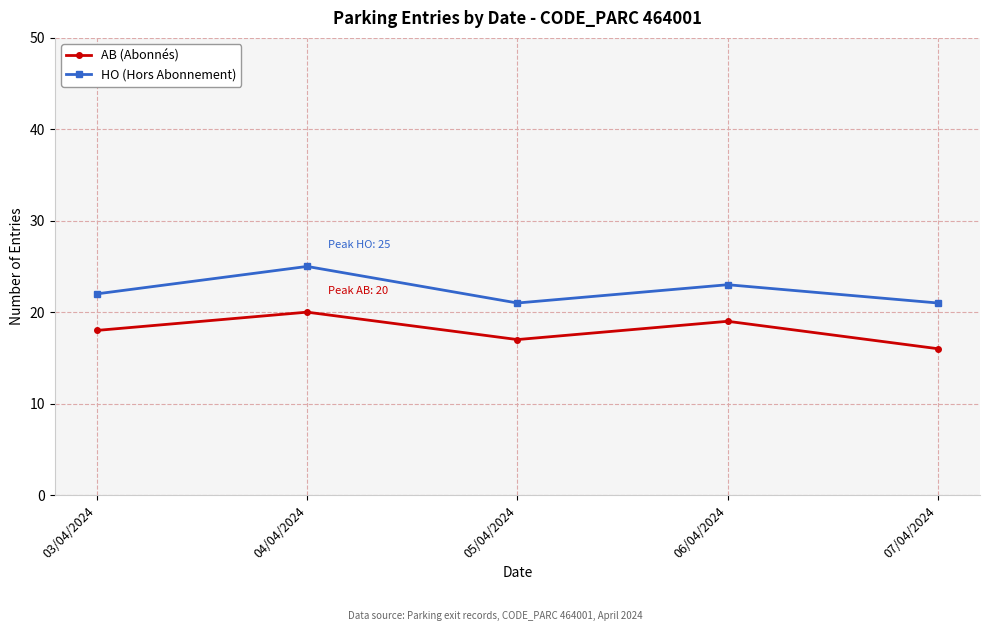

What is the value of the AB (Abonnés) point at the 1st from the left?

18